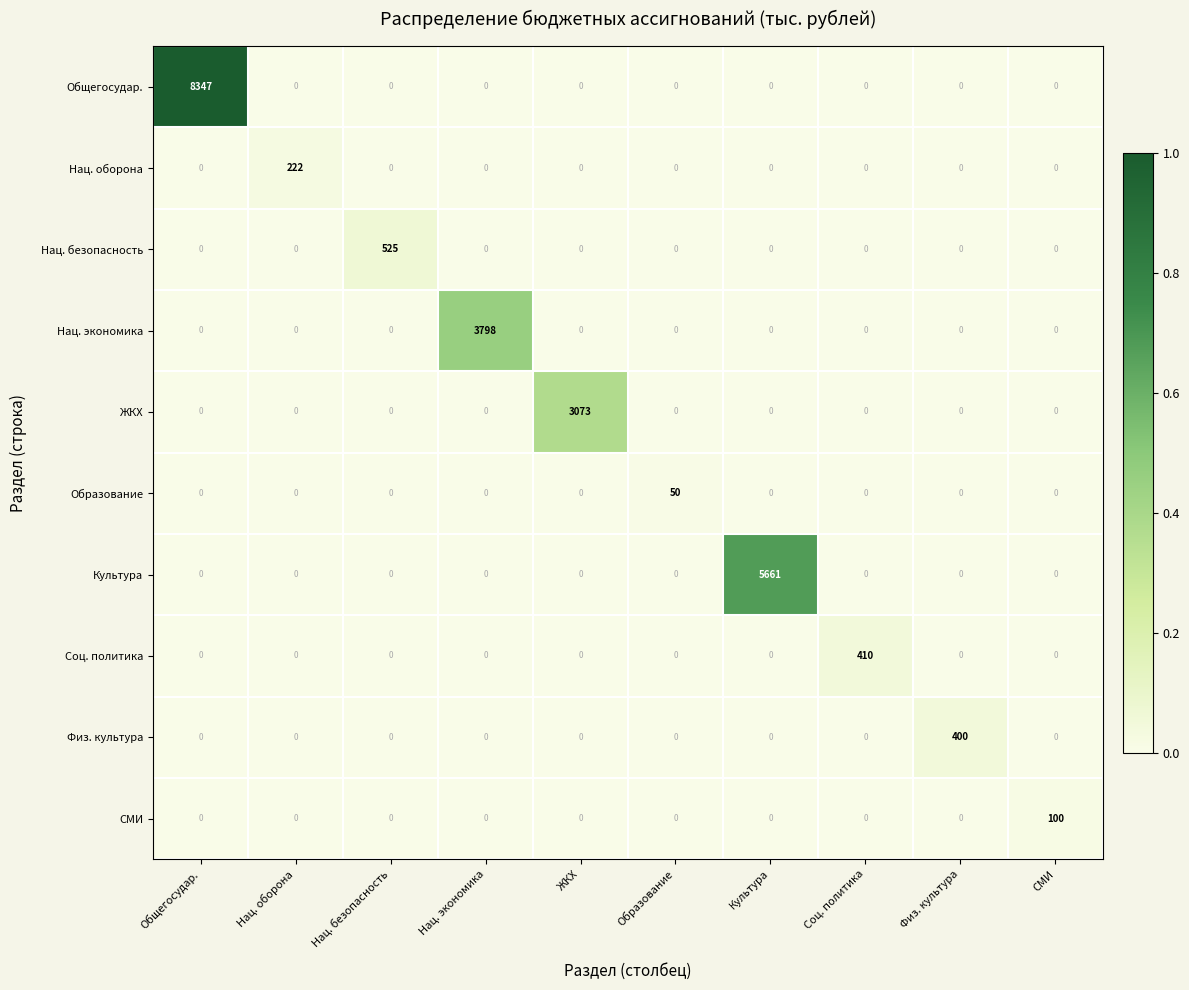

What is the spread (max minus min) of values at Нац. безопасность?

525